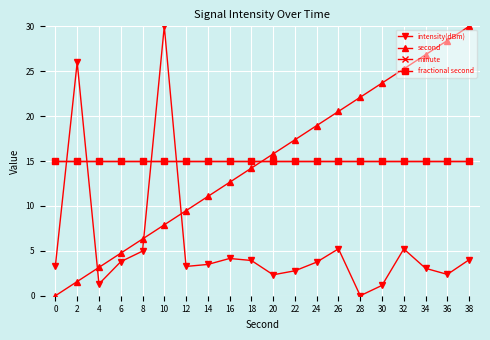

How many times do second and minute cross each other?

1